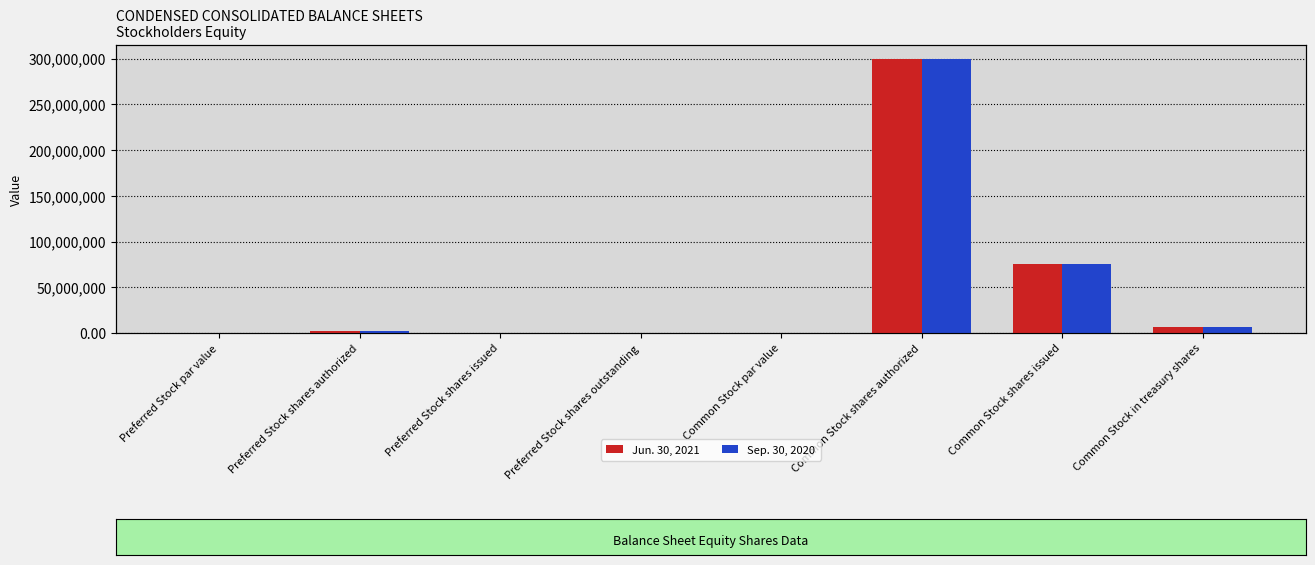

What is the approximate value of Sep. 30, 2020 at Common Stock in treasury shares?

6950298.0